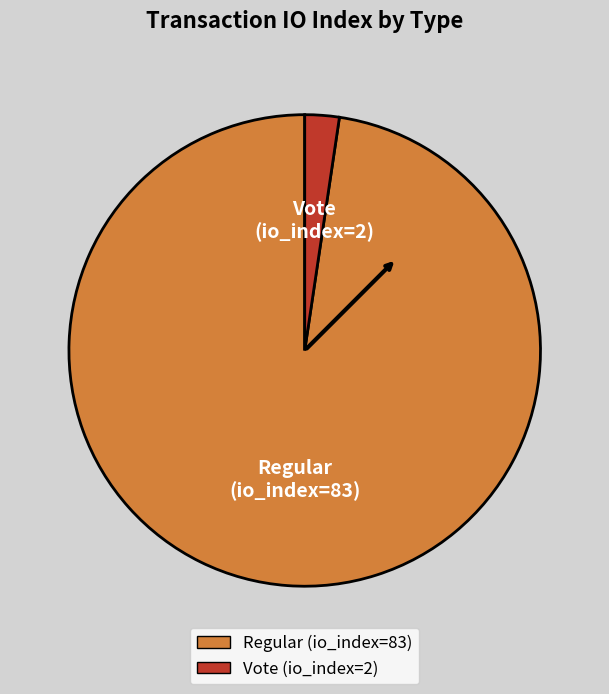

Between Regular (io_index=83) and Vote (io_index=2), which is larger?

Regular (io_index=83)